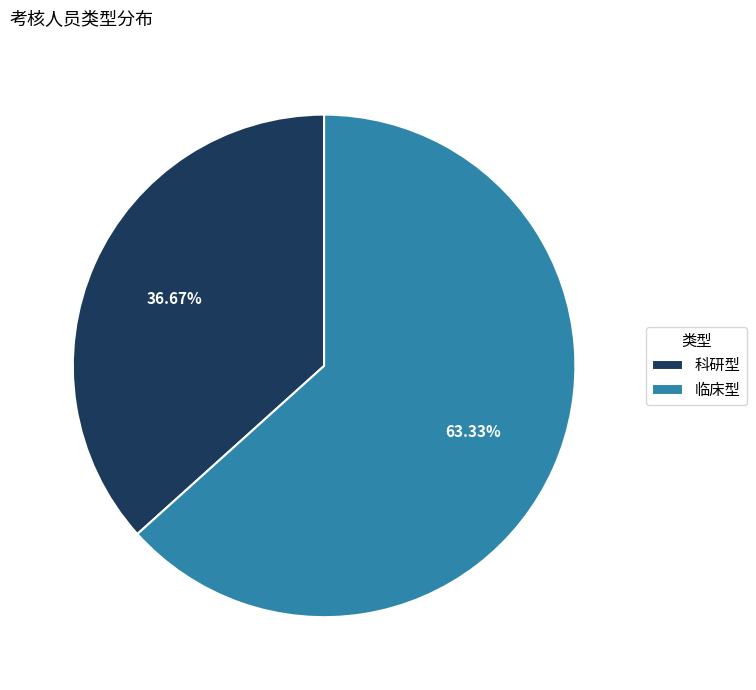

Does 临床型 account for over 50% of the chart?

Yes